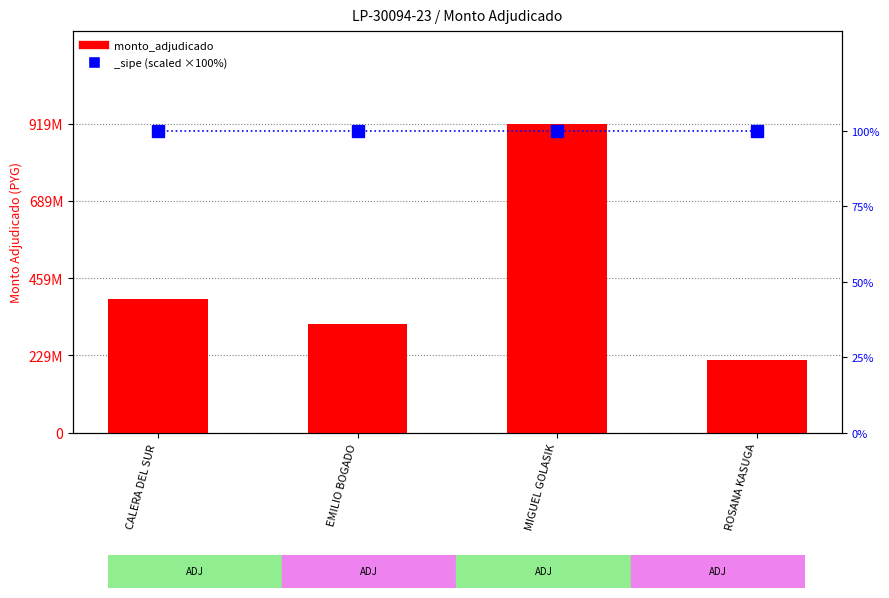

List the labels in order of value, smallest first.

ROSANA KASUGA, EMILIO BOGADO, CALERA DEL SUR, MIGUEL GOLASIK